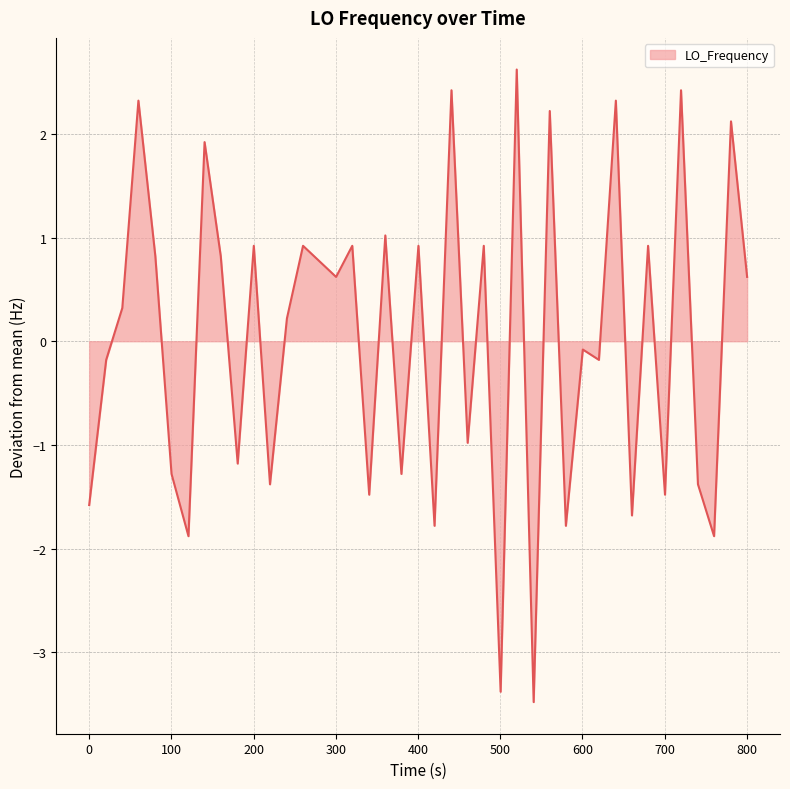

Count the number of categories in the chart.

40